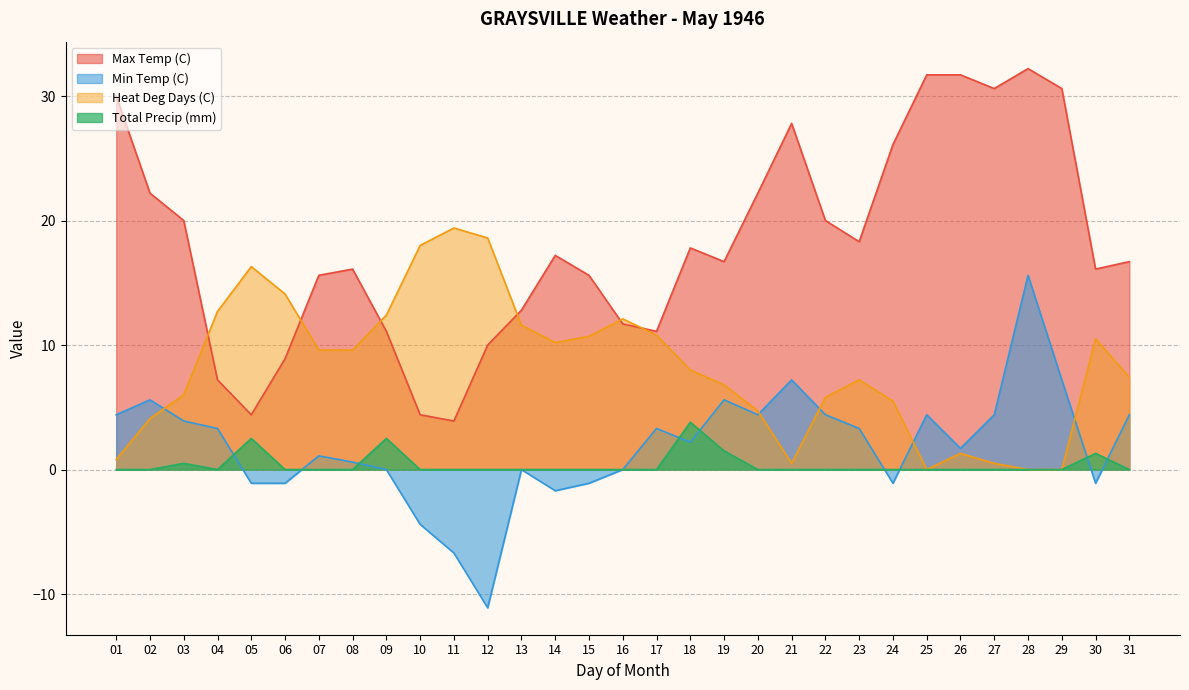

Does the chart have visible grid lines?

Yes